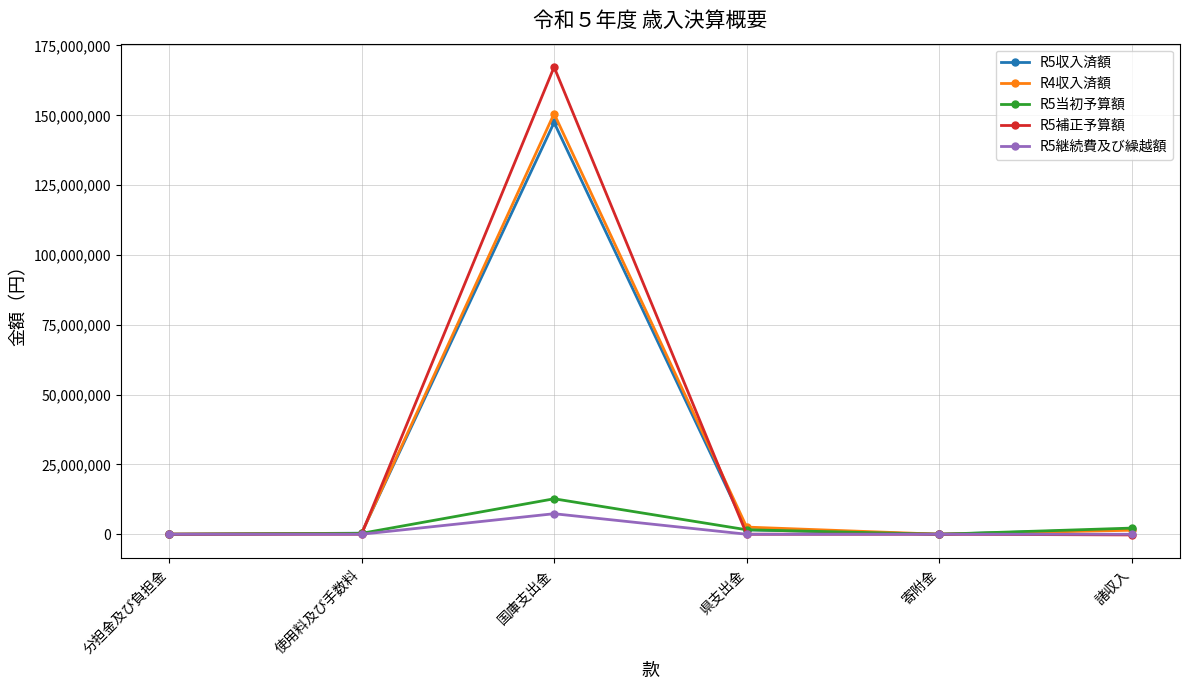

Does the chart have visible grid lines?

Yes